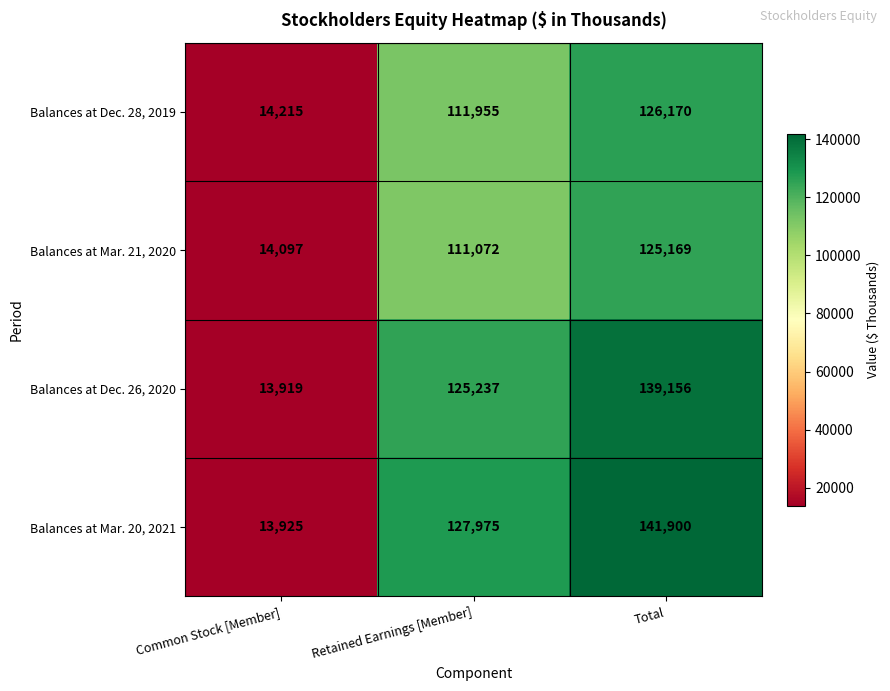

What is the total value across all series at Common Stock [Member]?

56156